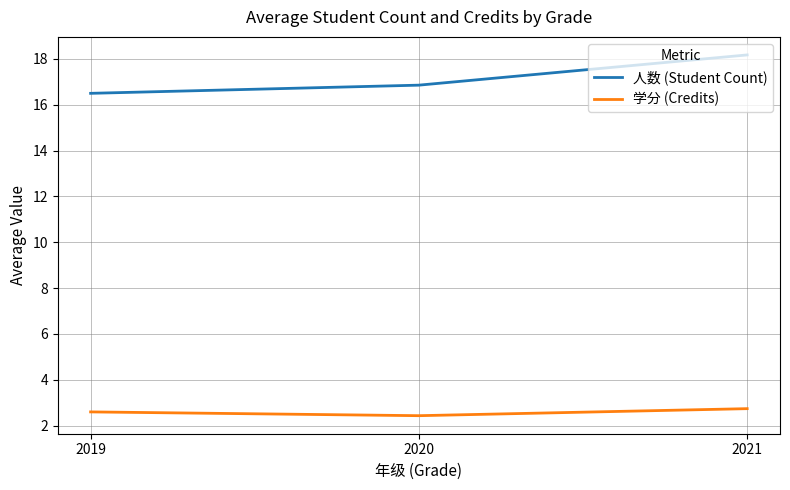

Which category has the highest value in the 学分 (Credits) series?

2021